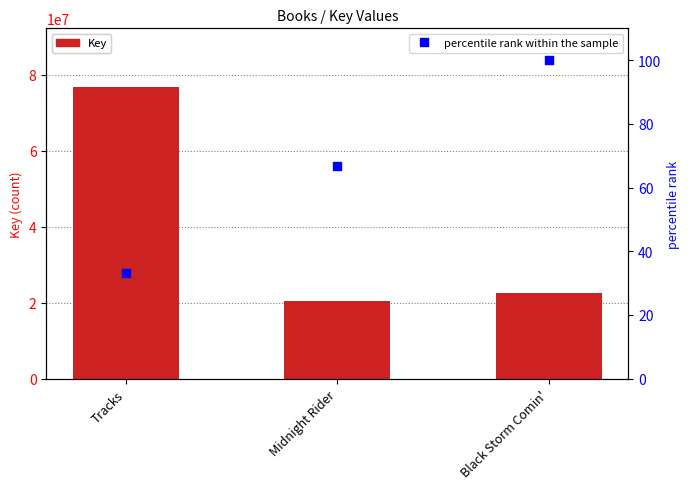

Which series has the largest total across all categories?

Key